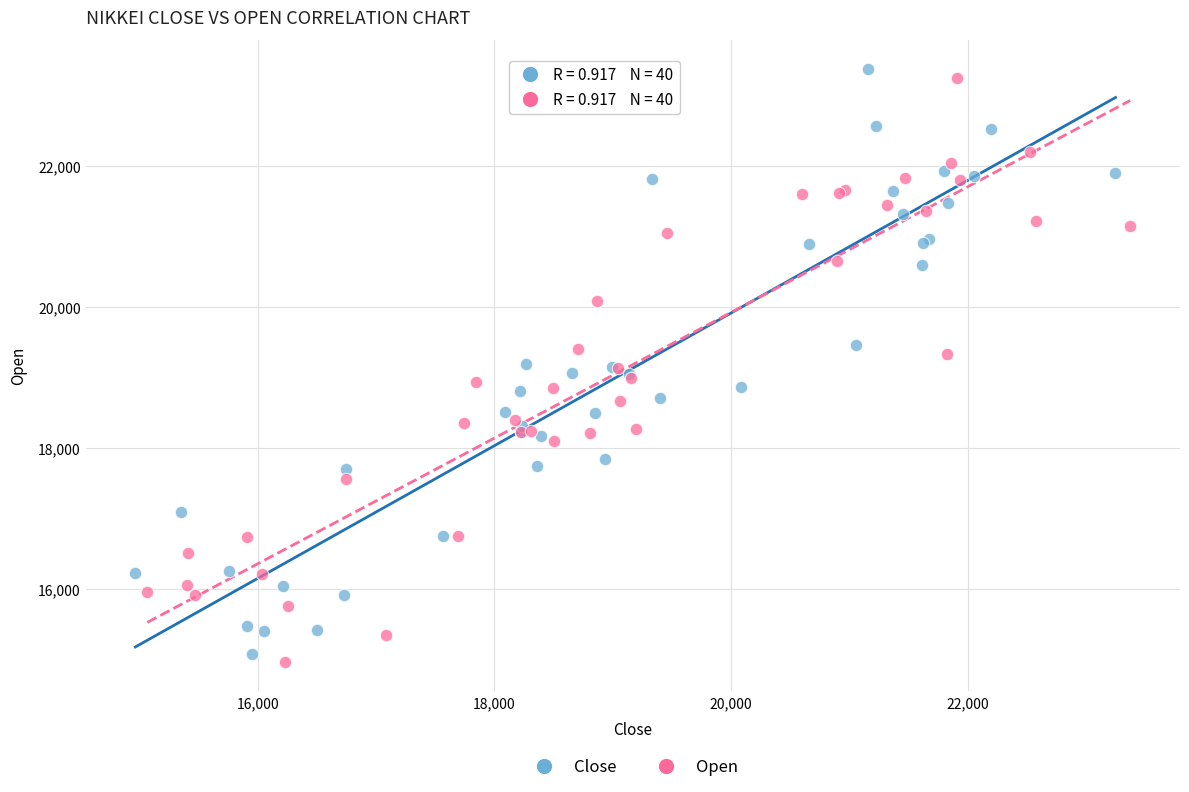

Which series contains the highest Y value?

Close